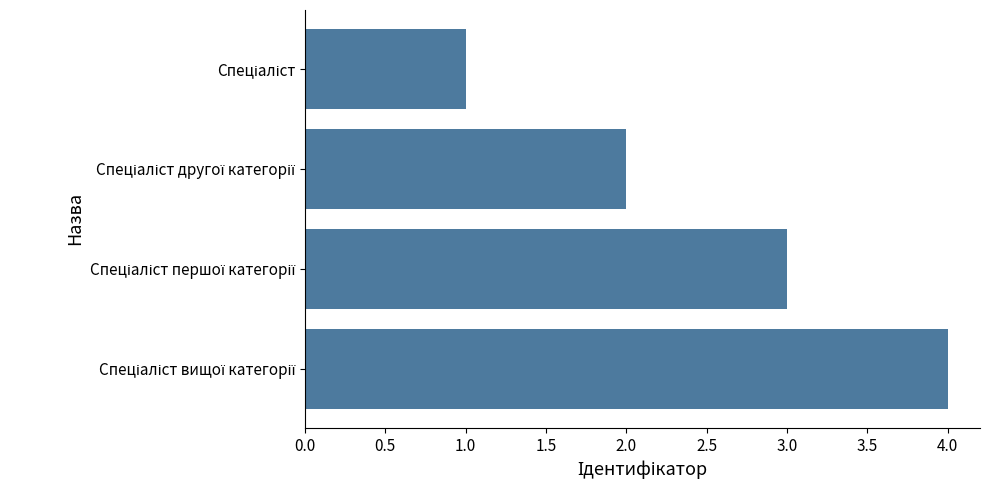

How many series are shown in this chart?

1